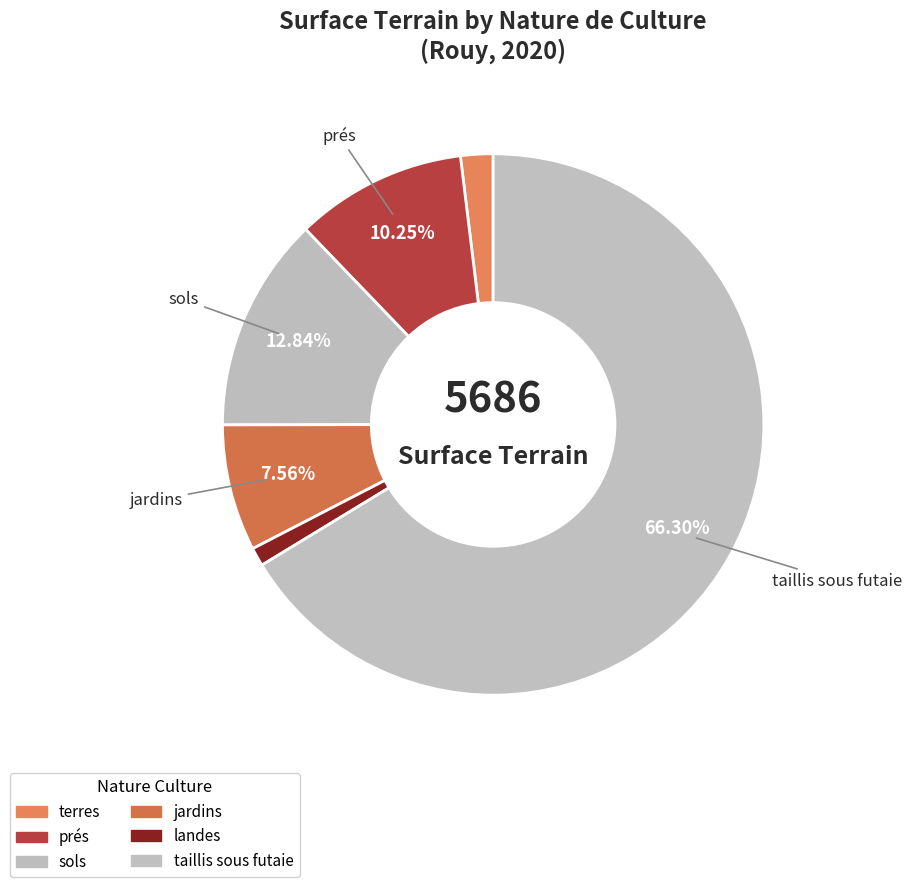

To the nearest percent, what portion does terres represent?

2%